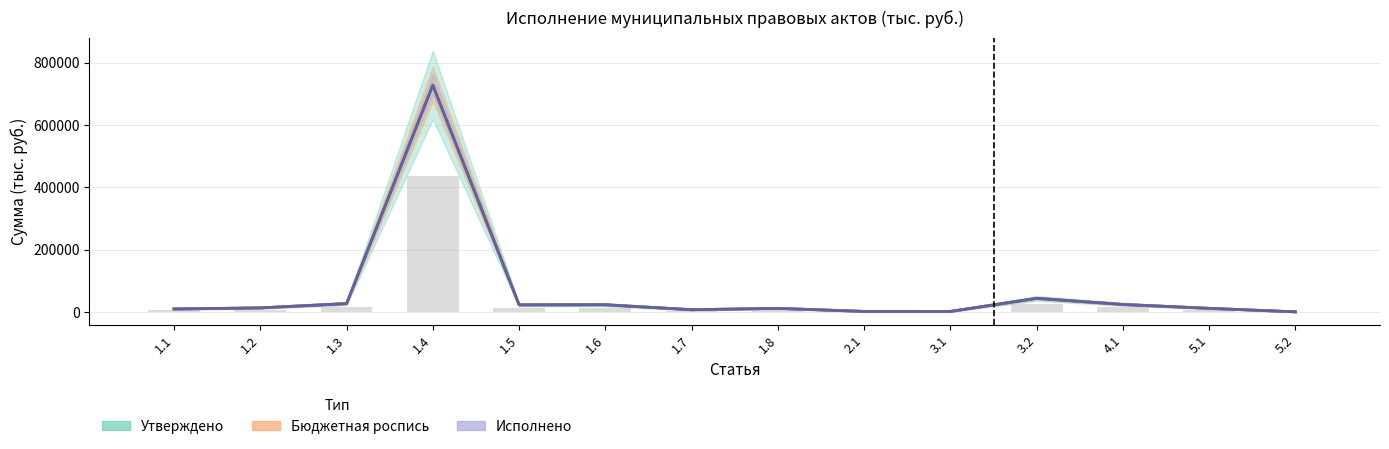

Where is Утверждено nearest to the value 364518?

3.2